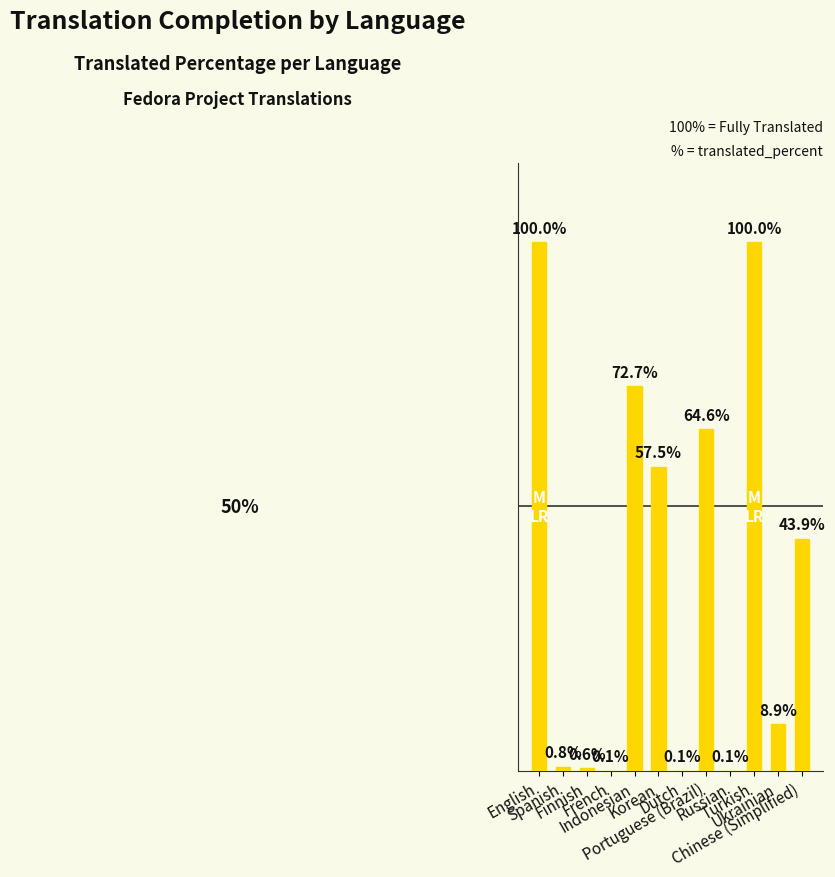

Read the value at Finnish.

0.6